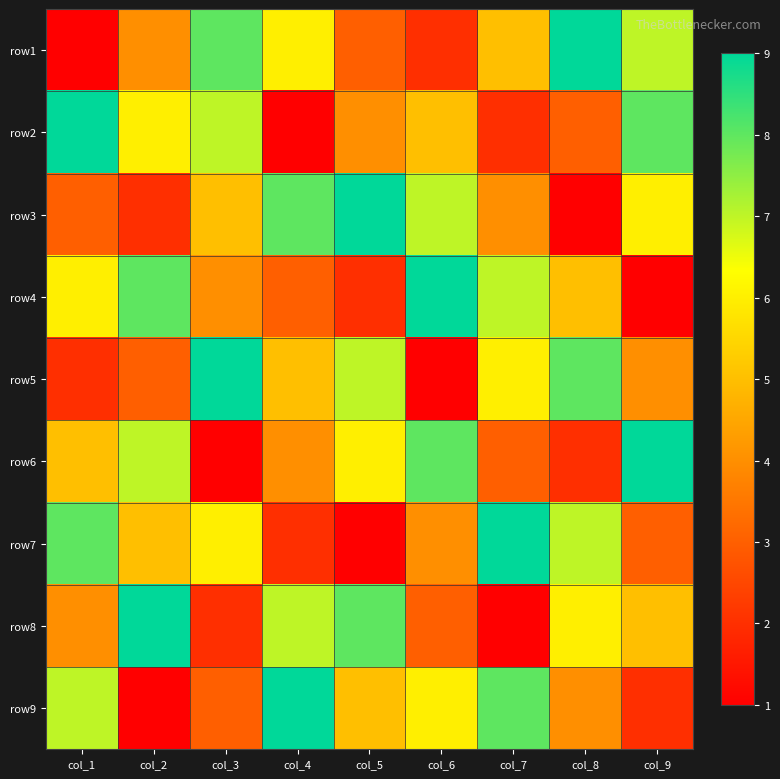

What is the total value across all series at col_7?

45